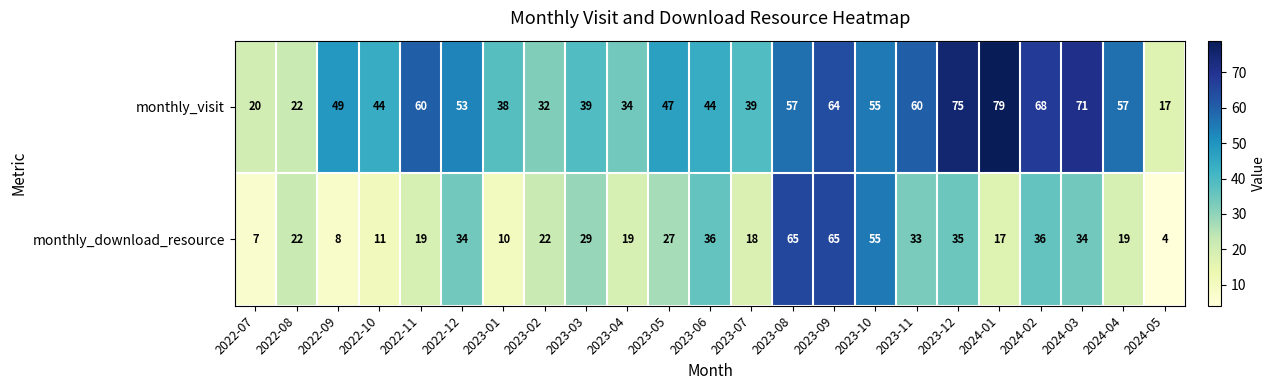

Is it true that monthly_visit equals 85 at 2022-09?

False